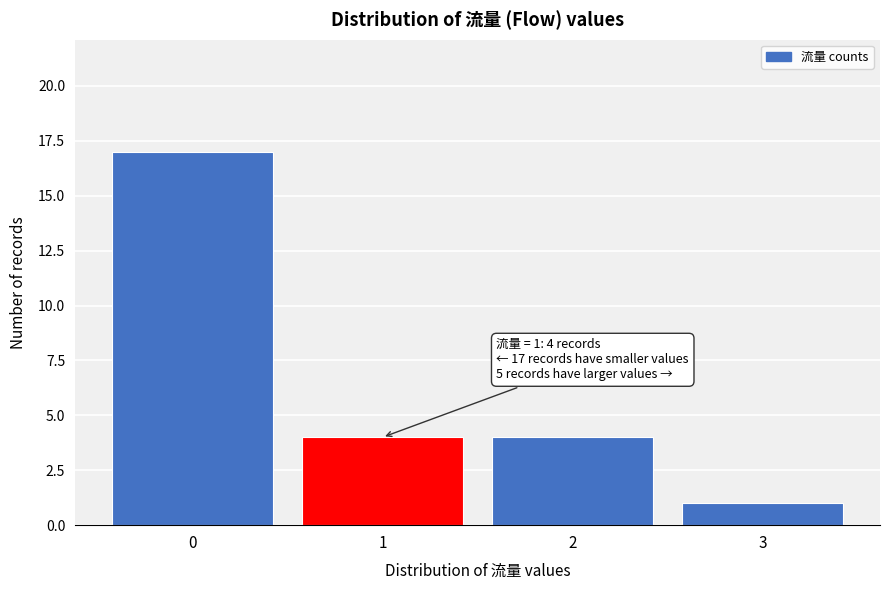

Reading left to right, extract all data points from this chart.

0=17	1=4	2=4	3=1